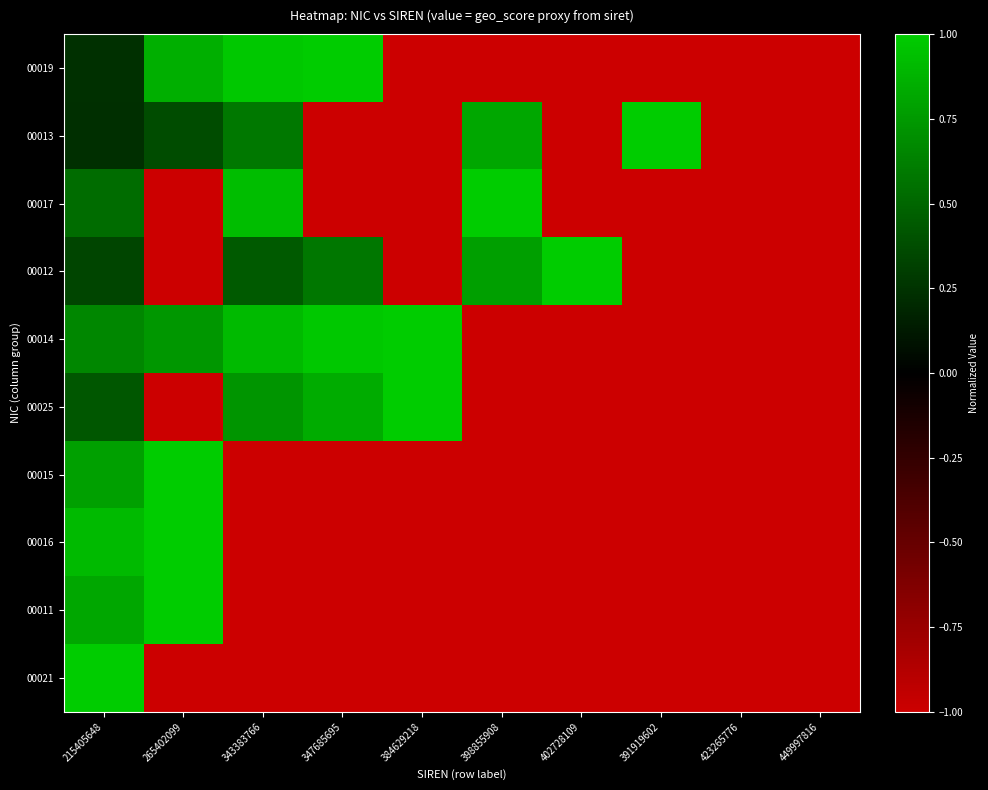

Reading left to right, what are all the values shown in this chart?

00019: 215405648=0.2	265402099=0.9	343383766=1.0	347685695=1.0	384629218=-1.0	398855908=-1.0	402728109=-1.0	391919602=-1.0	423265776=-1.0	449997816=-1.0
00013: 215405648=0.2	265402099=0.4	343383766=0.6	347685695=-1.0	384629218=-1.0	398855908=0.8	402728109=-1.0	391919602=1.0	423265776=-1.0	449997816=-1.0
00017: 215405648=0.5	265402099=-1.0	343383766=0.9	347685695=-1.0	384629218=-1.0	398855908=1.0	402728109=-1.0	391919602=-1.0	423265776=-1.0	449997816=-1.0
00012: 215405648=0.3	265402099=-1.0	343383766=0.4	347685695=0.6	384629218=-1.0	398855908=0.8	402728109=1.0	391919602=-1.0	423265776=-1.0	449997816=-1.0
00014: 215405648=0.7	265402099=0.7	343383766=0.9	347685695=1.0	384629218=1.0	398855908=-1.0	402728109=-1.0	391919602=-1.0	423265776=-1.0	449997816=-1.0
00025: 215405648=0.4	265402099=-1.0	343383766=0.7	347685695=0.8	384629218=1.0	398855908=-1.0	402728109=-1.0	391919602=-1.0	423265776=-1.0	449997816=-1.0
00015: 215405648=0.8	265402099=1.0	343383766=-1.0	347685695=-1.0	384629218=-1.0	398855908=-1.0	402728109=-1.0	391919602=-1.0	423265776=-1.0	449997816=-1.0
00016: 215405648=0.9	265402099=1.0	343383766=-1.0	347685695=-1.0	384629218=-1.0	398855908=-1.0	402728109=-1.0	391919602=-1.0	423265776=-1.0	449997816=-1.0
00011: 215405648=0.8	265402099=1.0	343383766=-1.0	347685695=-1.0	384629218=-1.0	398855908=-1.0	402728109=-1.0	391919602=-1.0	423265776=-1.0	449997816=-1.0
00021: 215405648=1.0	265402099=-1.0	343383766=-1.0	347685695=-1.0	384629218=-1.0	398855908=-1.0	402728109=-1.0	391919602=-1.0	423265776=-1.0	449997816=-1.0